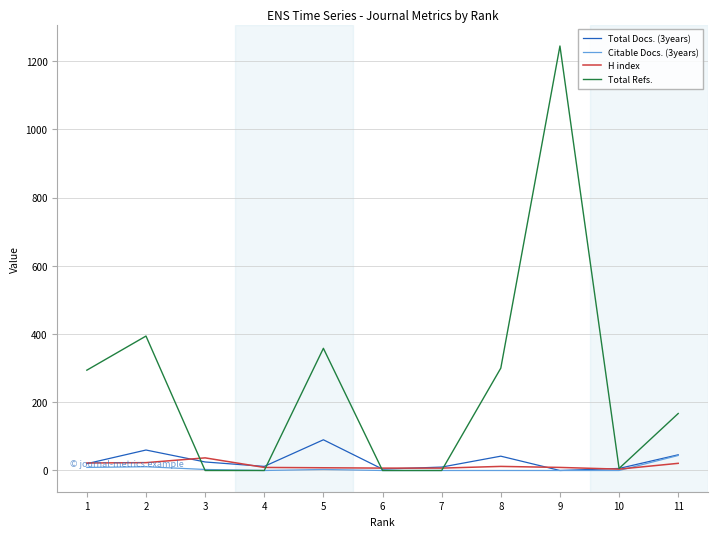

What are all the series names shown in the legend?

Total Docs. (3years), Citable Docs. (3years), H index, Total Refs.